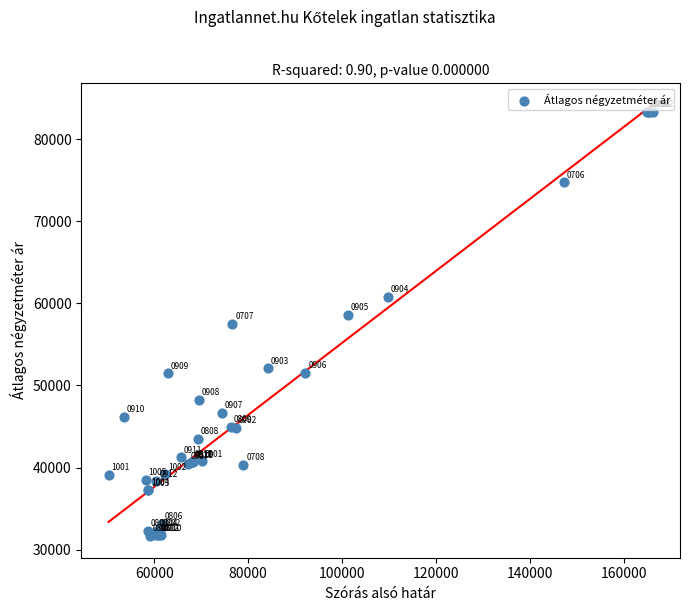

What Y value in the scatter plot is closest to 57486?

57539